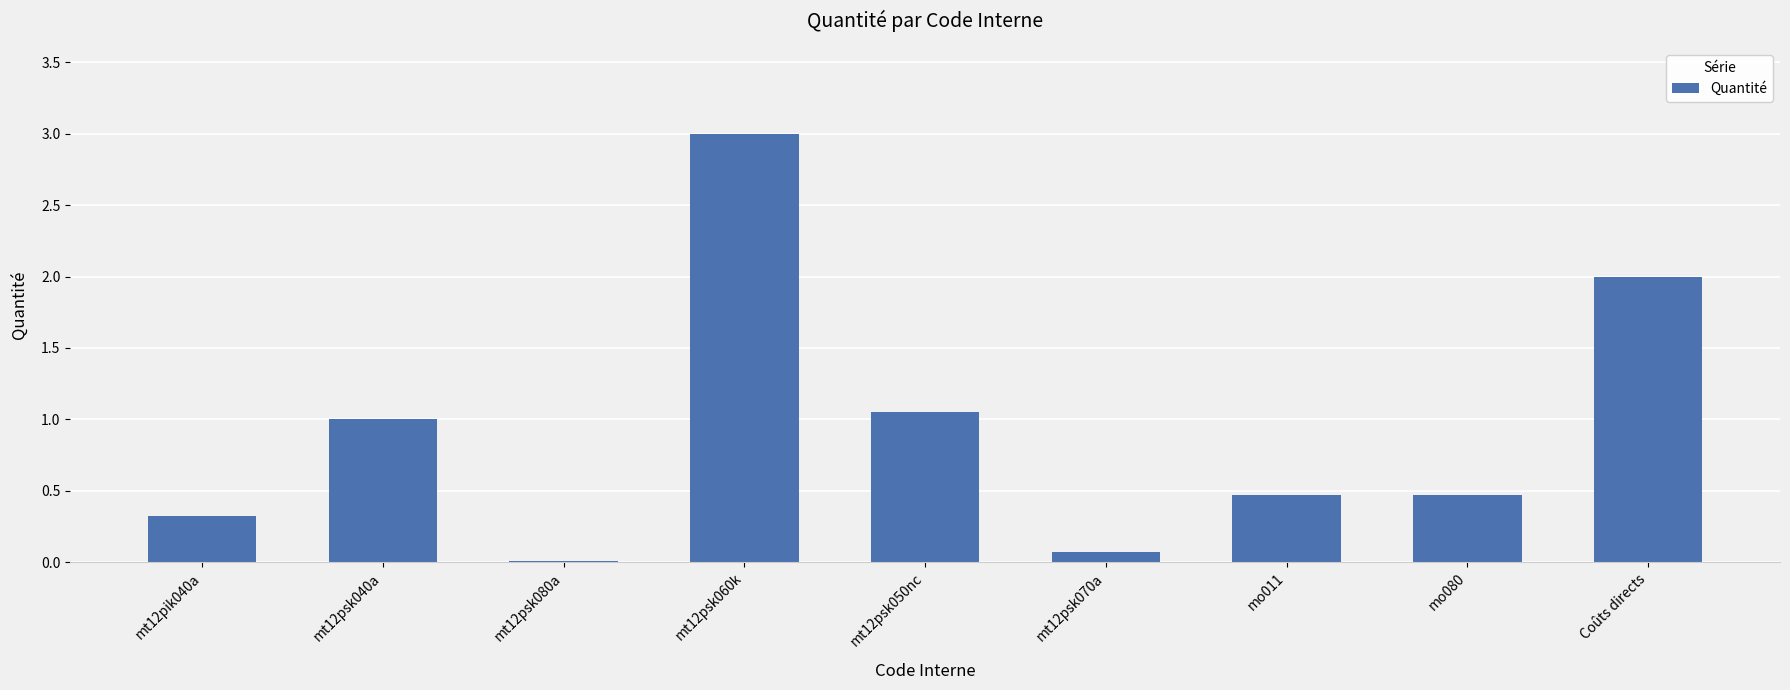

What is the sum of the values at mt12psk060k and mo080?

3.5